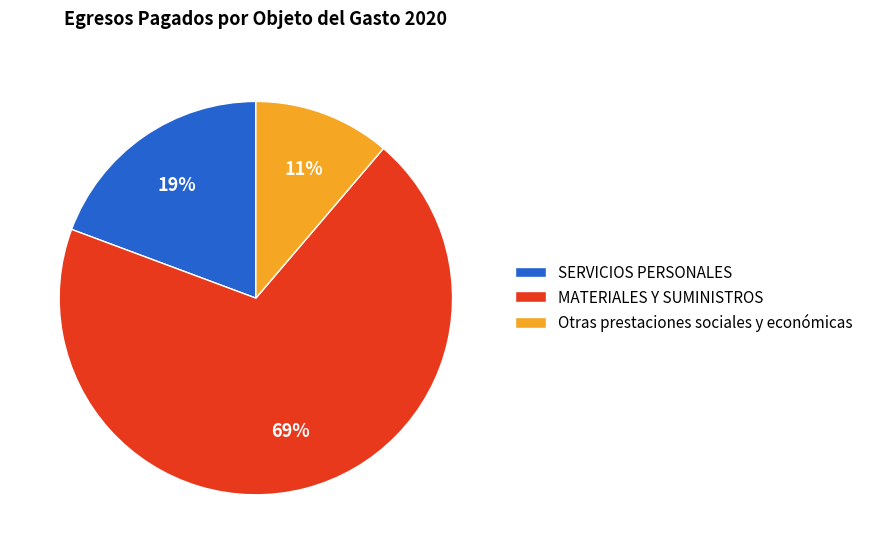

Which category has the smallest portion of the pie?

Otras prestaciones sociales y económicas